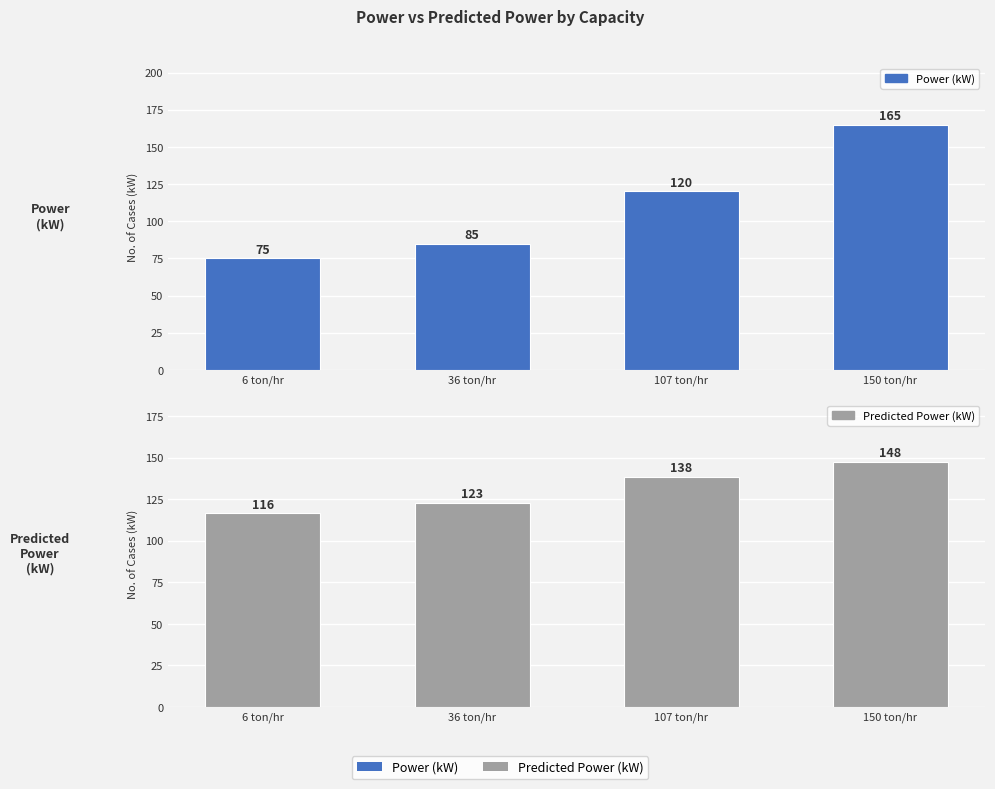

What are all the series names shown in the legend?

Power (kW), Predicted Power (kW)